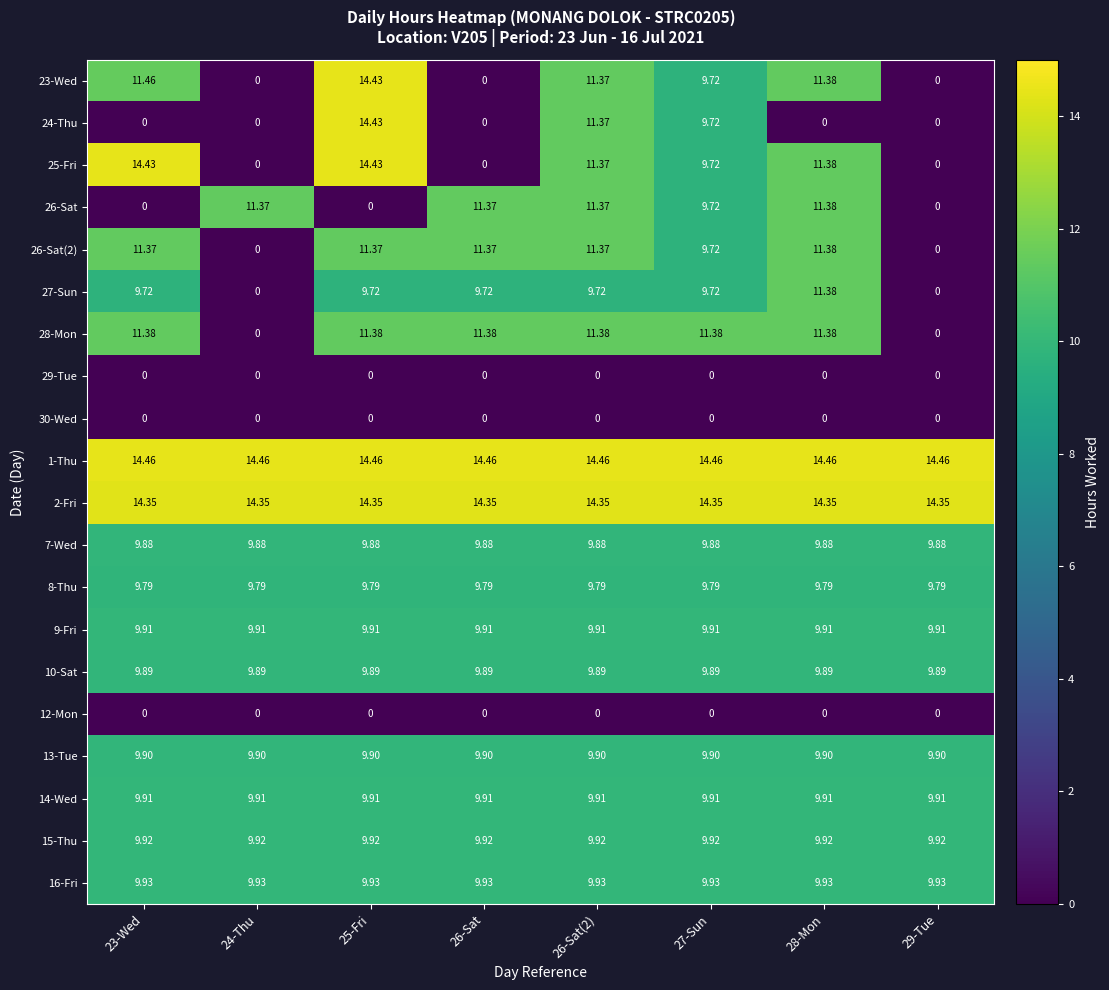

Is the value of 13-Tue at 23-Wed greater than the value of 26-Sat at 28-Mon?

No